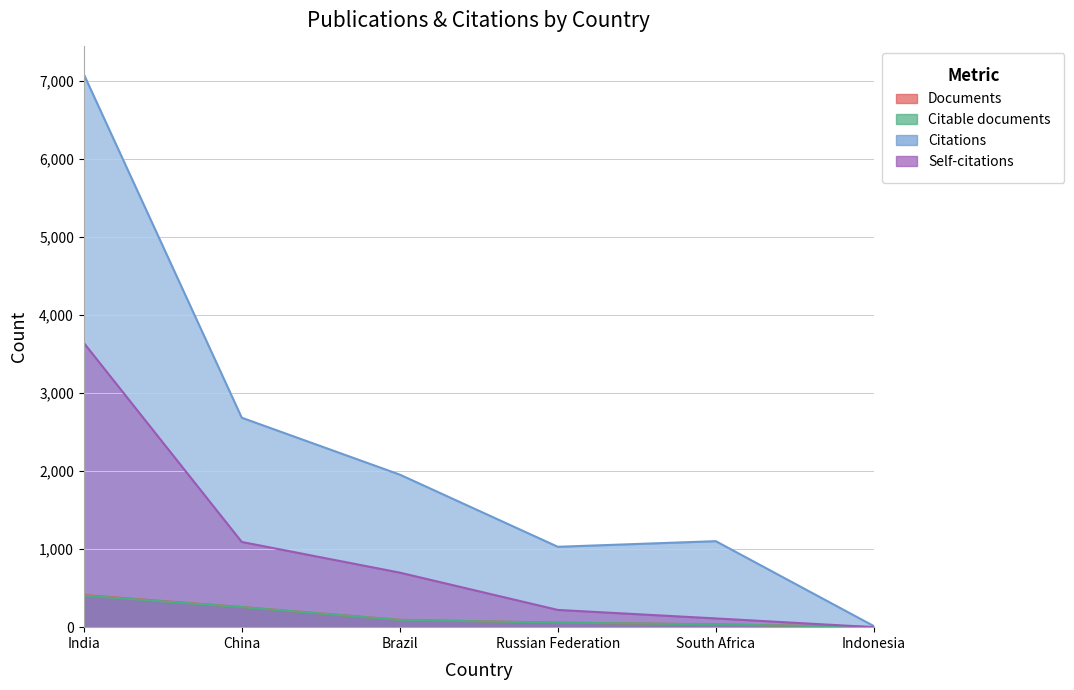

How many positive values does the Self-citations series have?

5